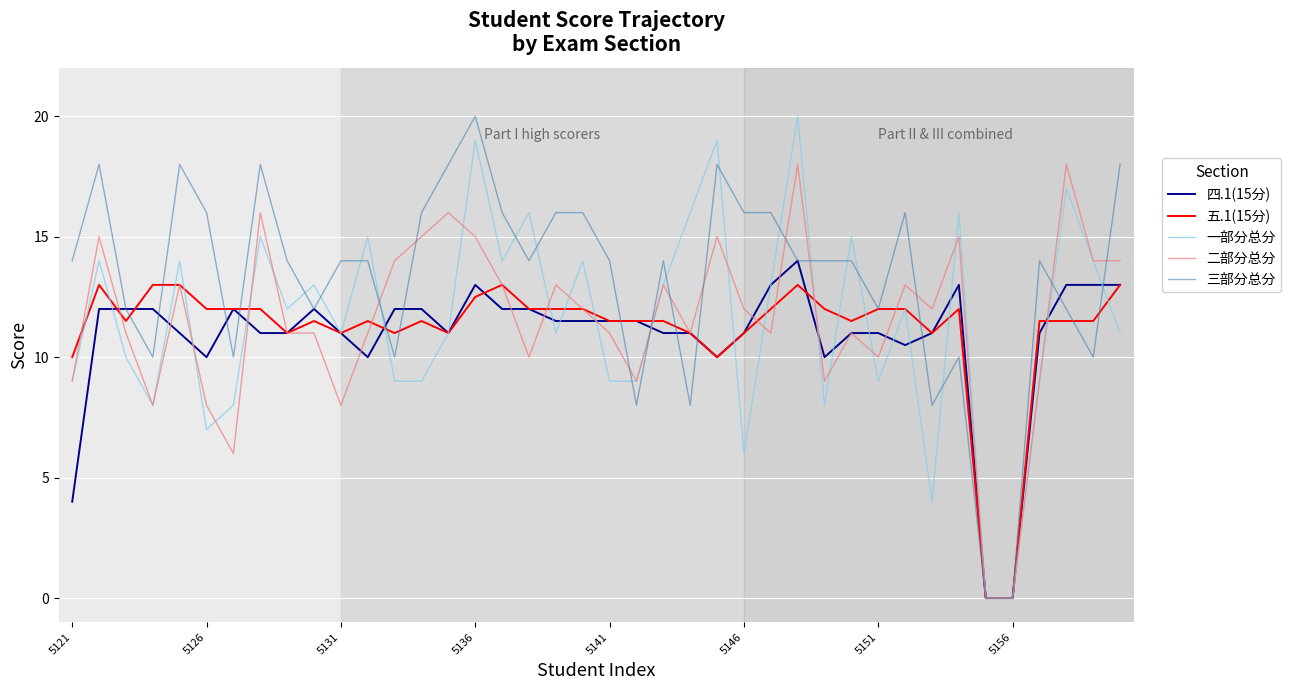

Which series has the largest total across all categories?

三部分总分